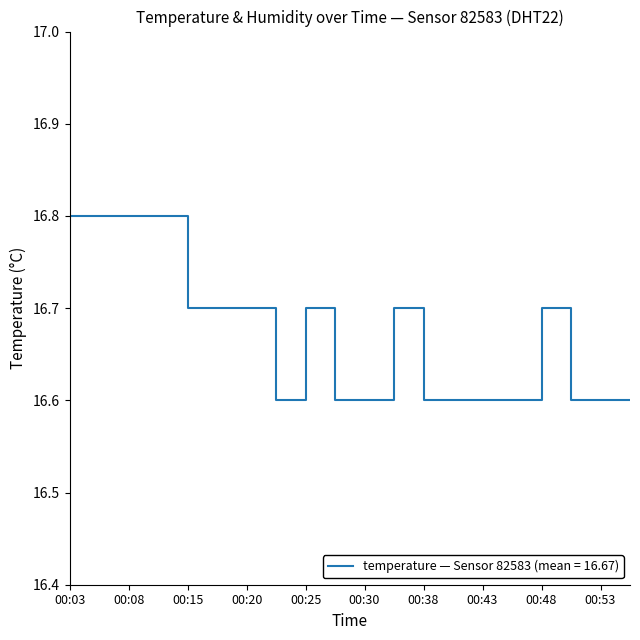

Is this an area chart (filled region under the line)?

No